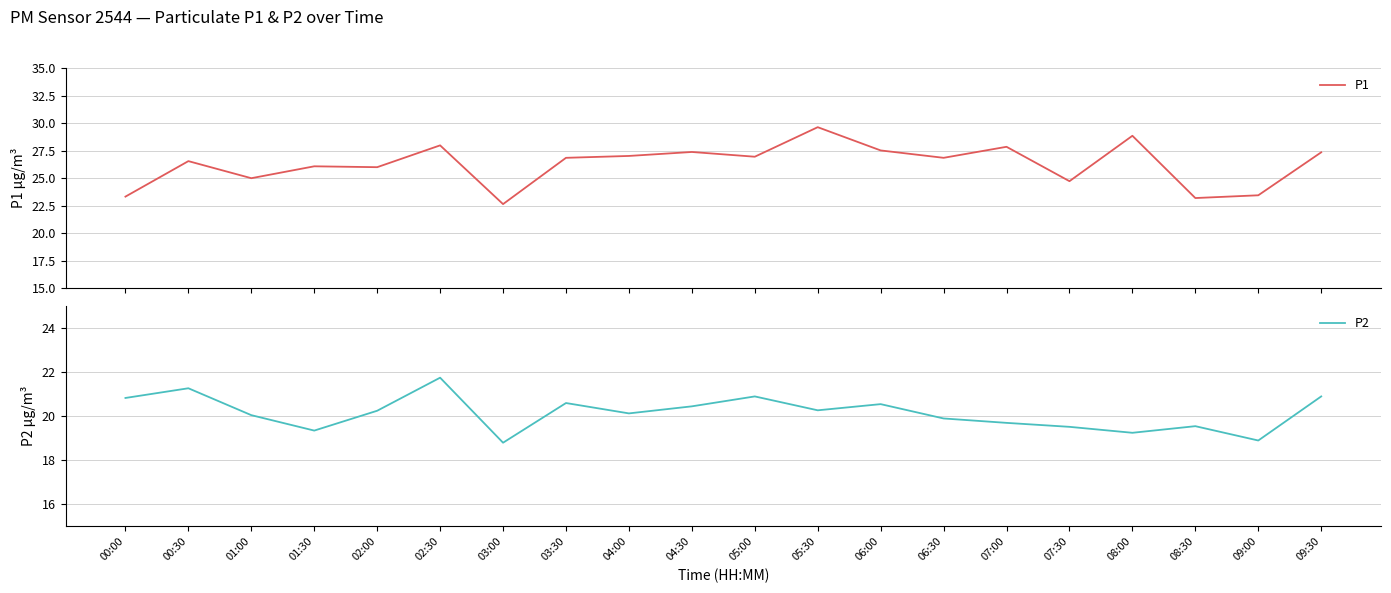

Rank the series by their maximum value, from lowest to highest.

P2, P1